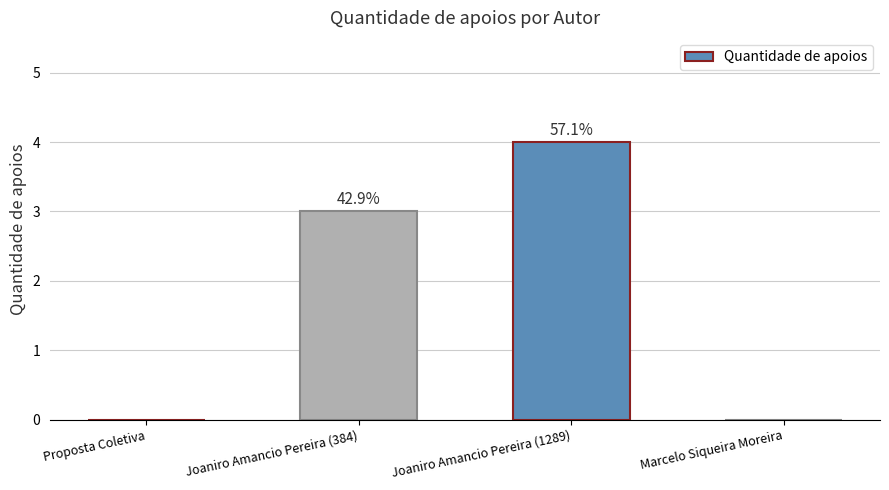

Are the bars horizontal?

No